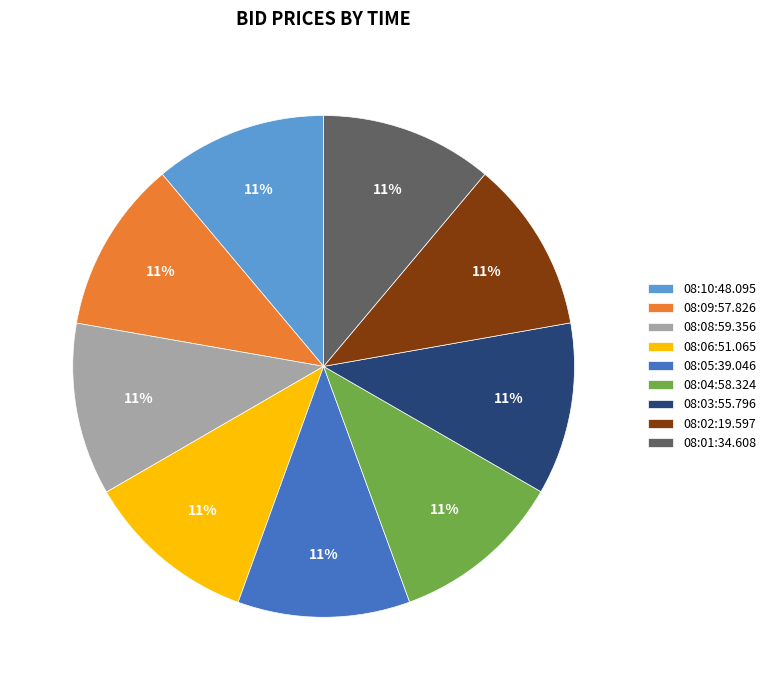

How many slices are in this pie chart?

9